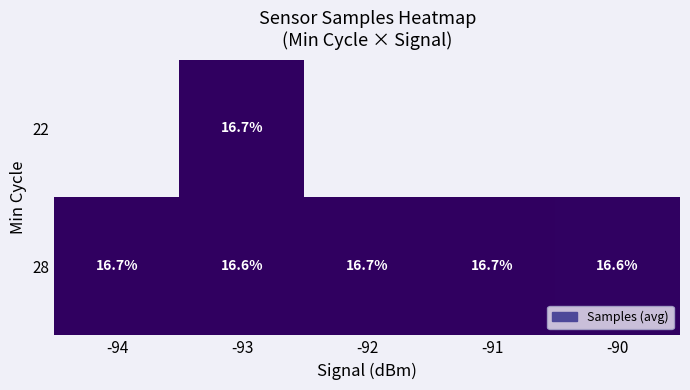

What is the sum of the 28 values at -93 and -94?

33.3